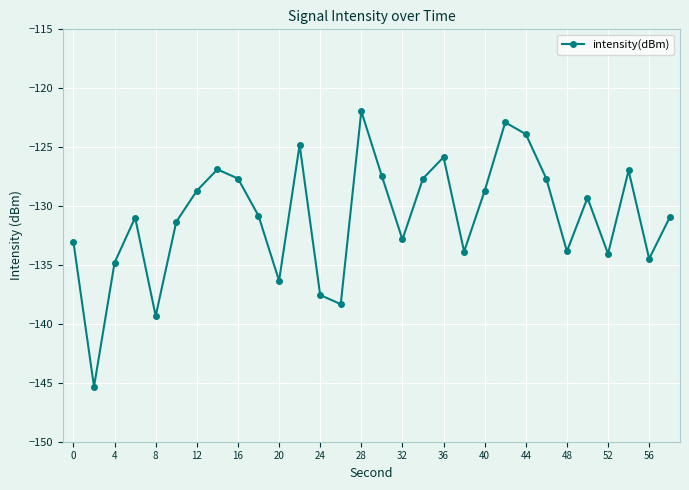

What is the value of the 11th point from the left?

-136.3